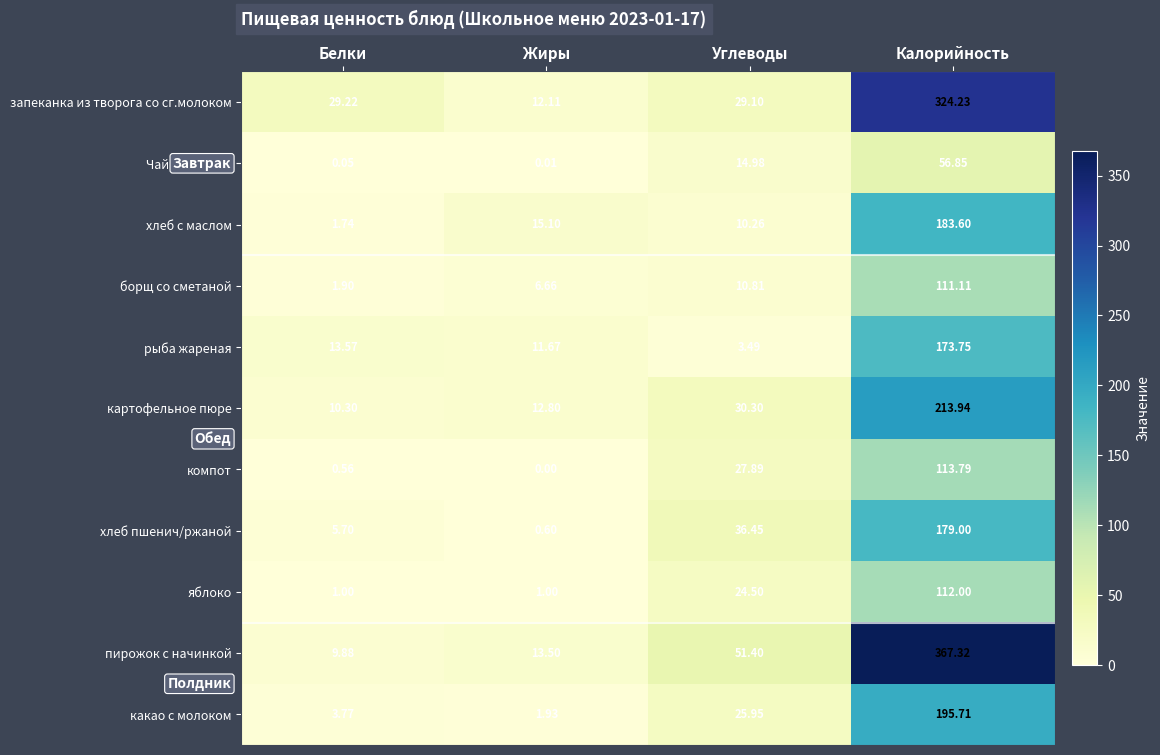

Is the value of пирожок с начинкой at Углеводы greater than the value of хлеб с маслом at Калорийность?

No